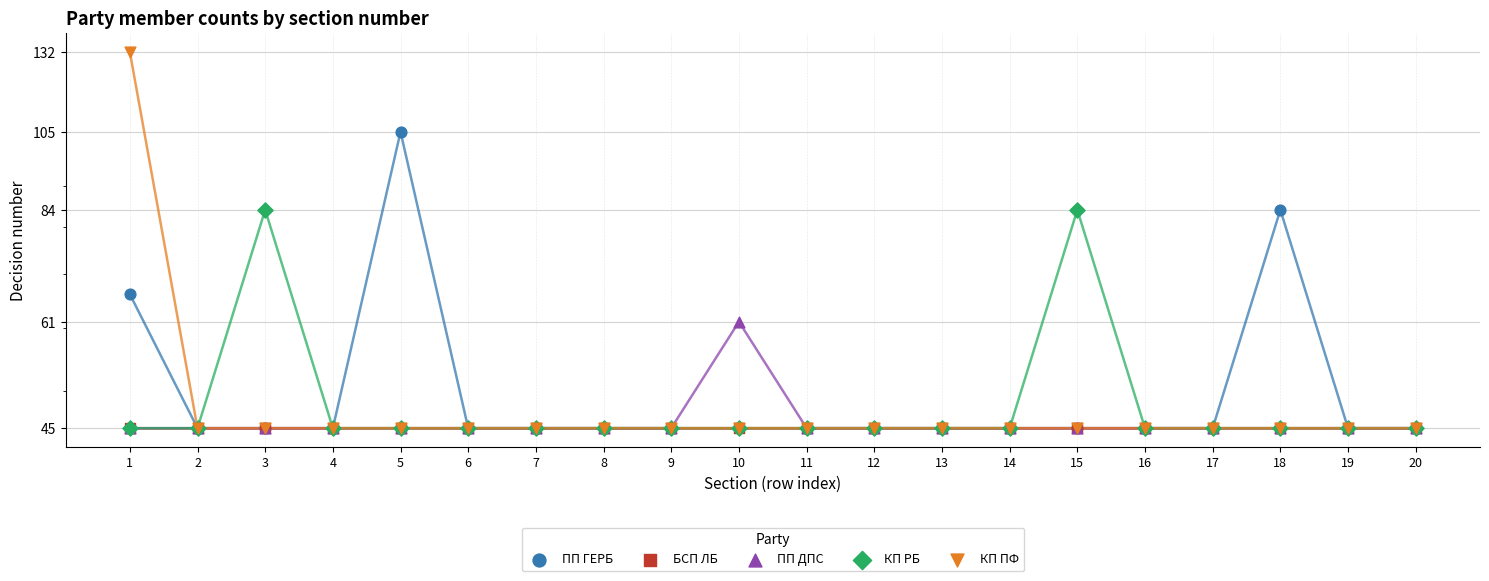

What is the total value across all series at 2?

225